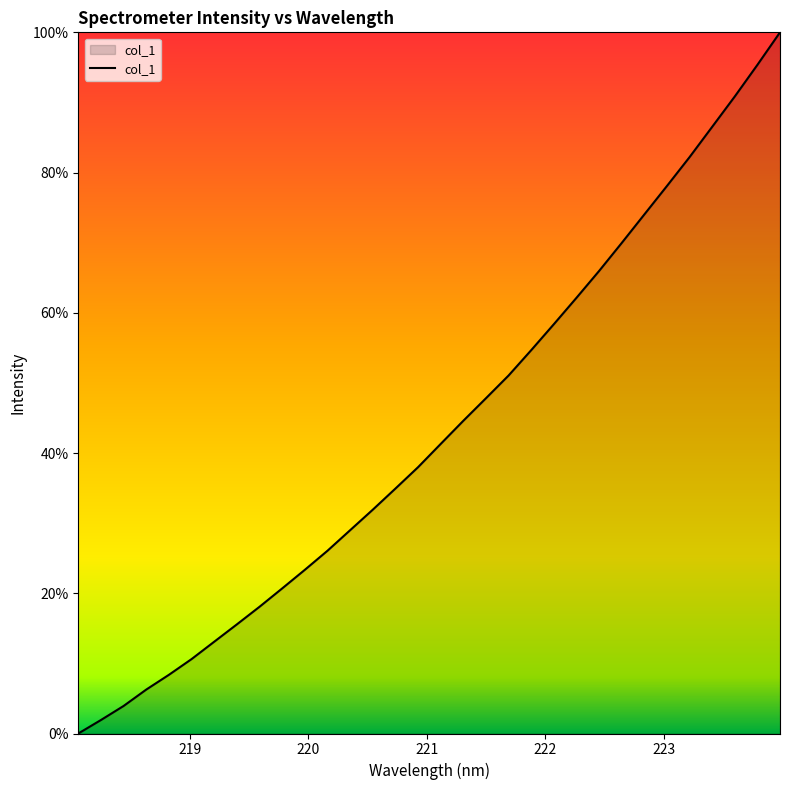

What is the difference between the maximum and minimum values?

100.0